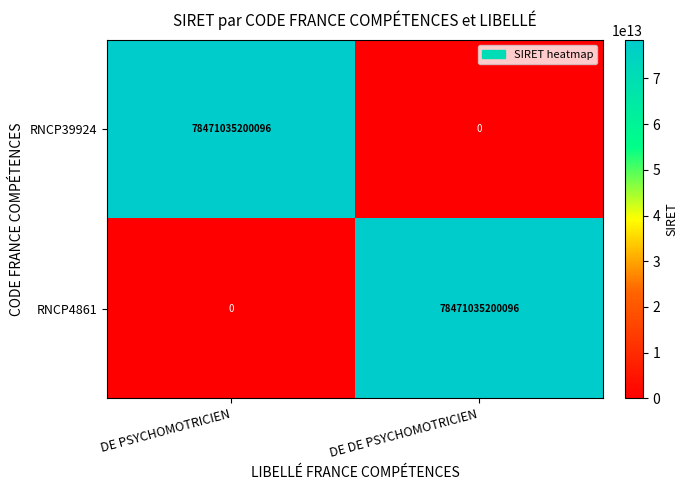

What is the difference between the highest and lowest values at DE PSYCHOMOTRICIEN?

78471035200096